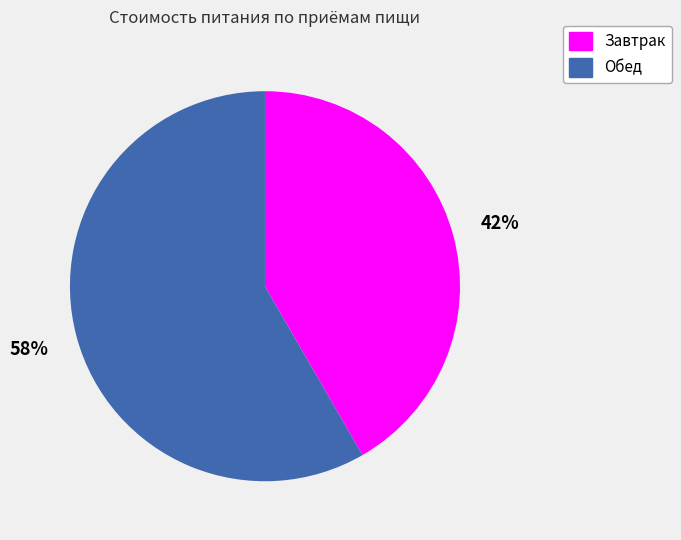

To the nearest percent, what is the combined percentage of Обед and Завтрак?

100%